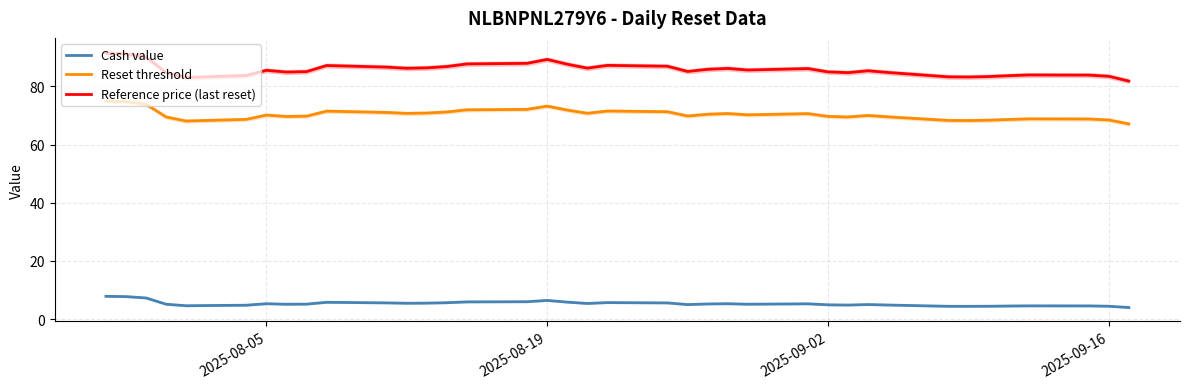

How many values in the Reset threshold series are below 70?

17